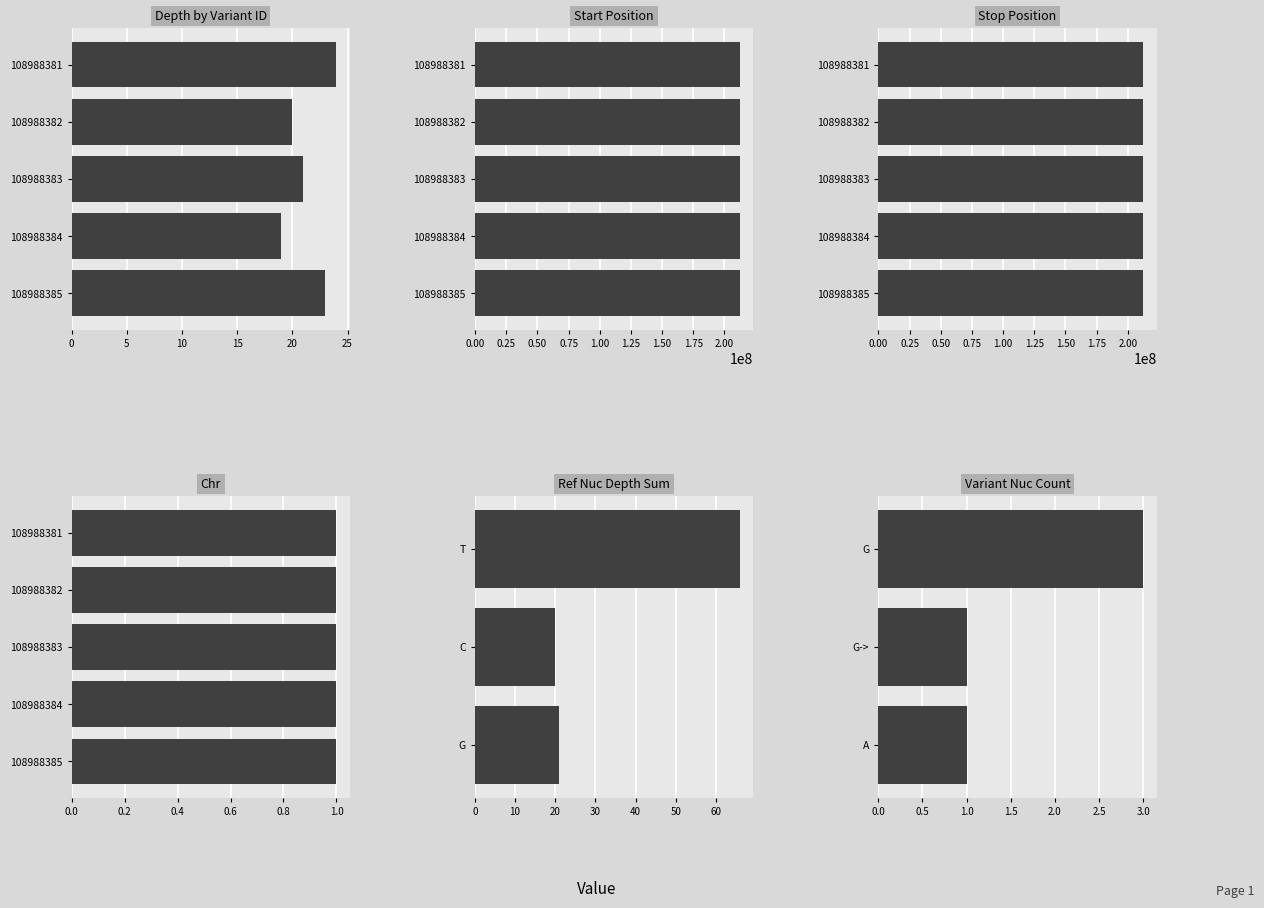

How many data points does each series have?

5